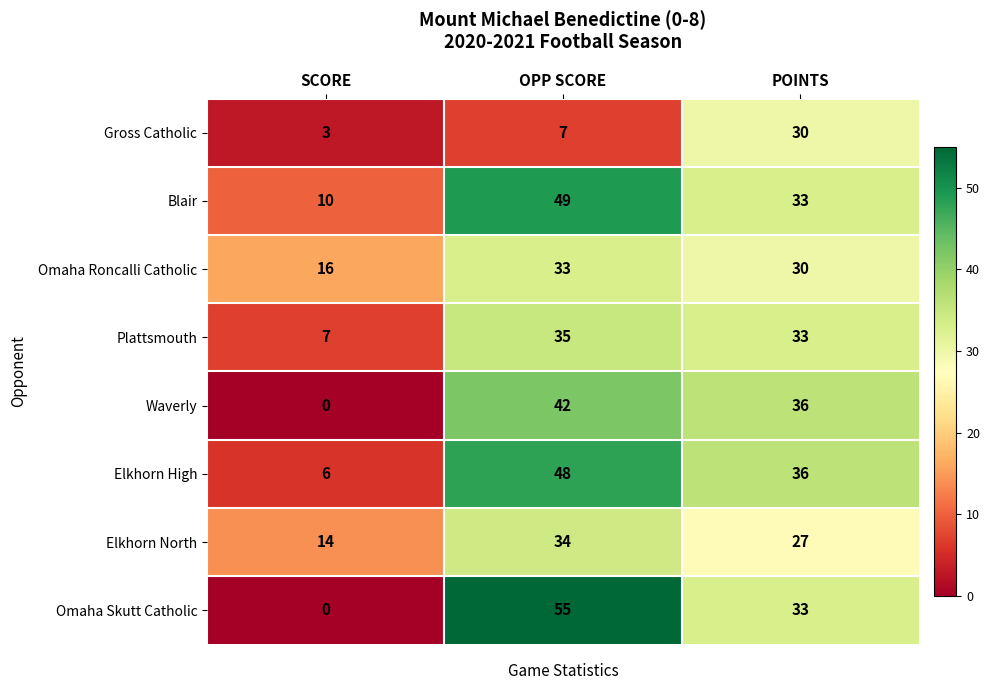

Which series changed the most between SCORE and OPP SCORE?

Omaha Skutt Catholic